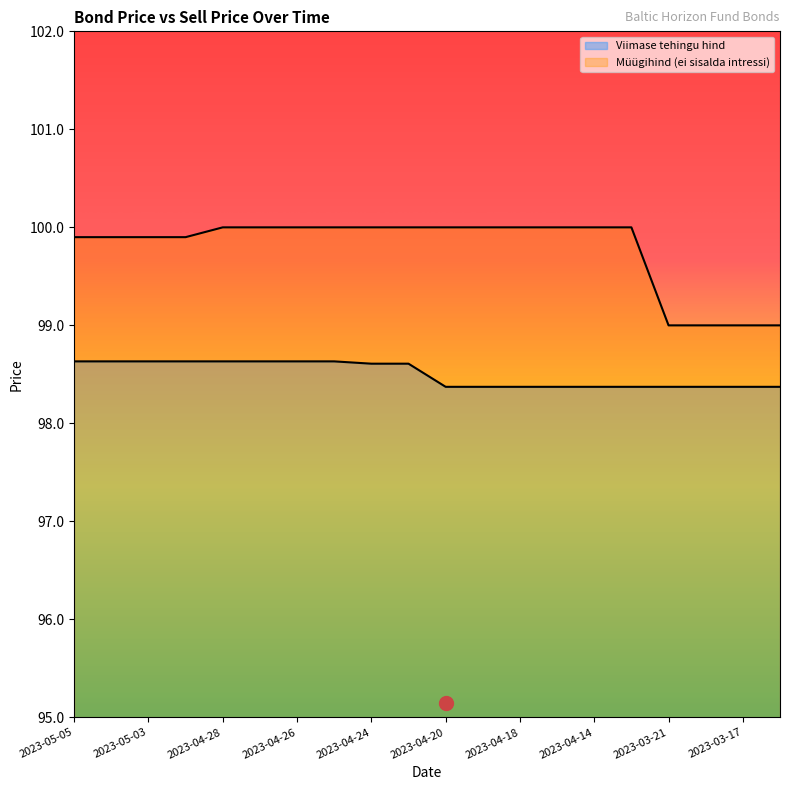

Does the chart have visible grid lines?

No